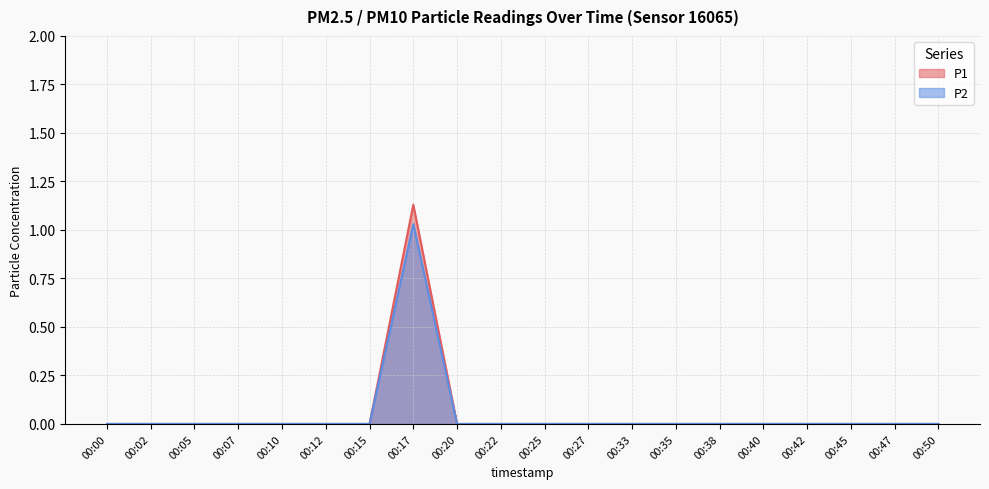

True or false: P2 and P1 intersect in this chart.

False